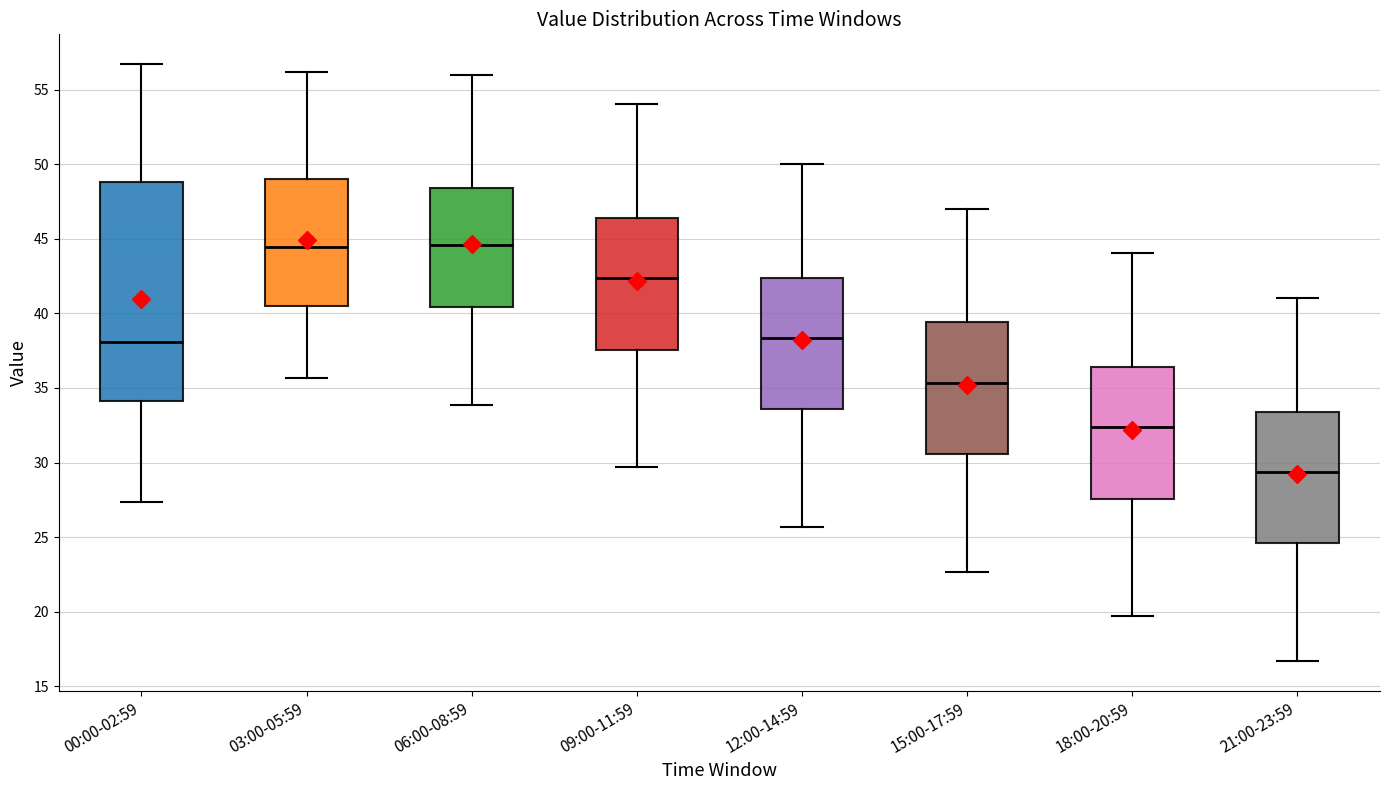

Where does the upper whisker of the box for 03:00-05:59 end on the y-axis? The values are not printed on the chart, so give them approximately, as read against the axis.

56.0